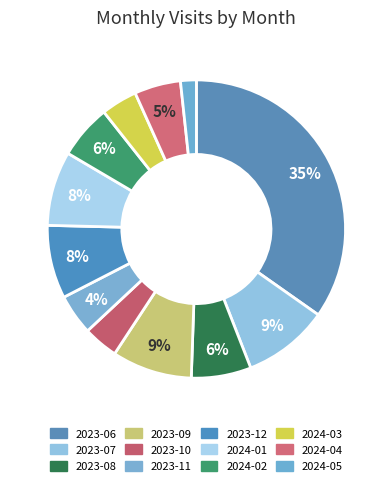

To the nearest percent, what percentage of the pie is 2023-06?

35%